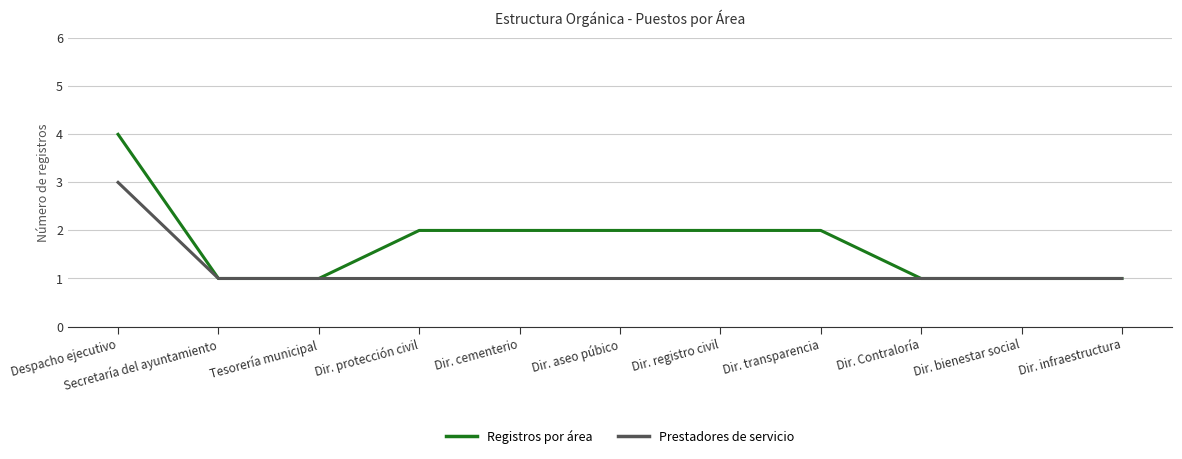

Is it true that Prestadores de servicio equals 1 at Tesorería municipal?

True